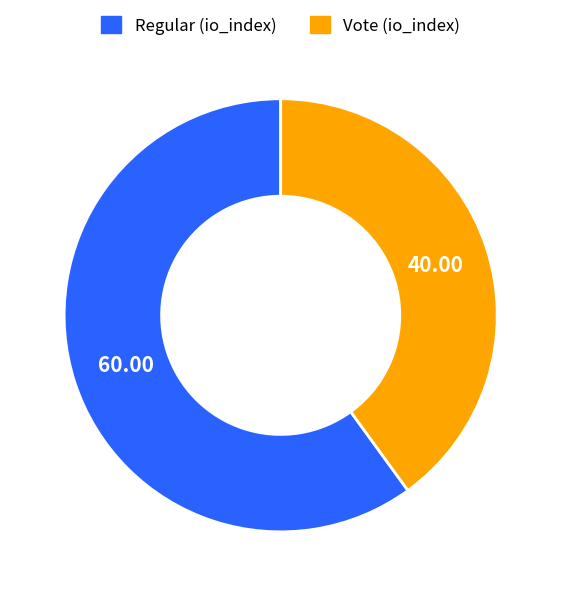

Is there any slice that represents more than half of the pie?

Yes